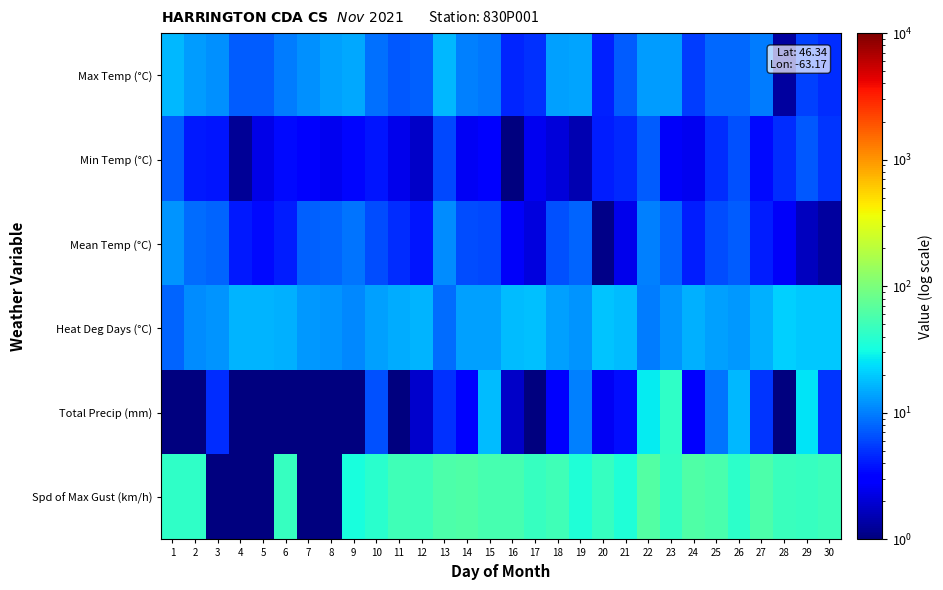

What is the spread (max minus min) of values at 26?

35.5